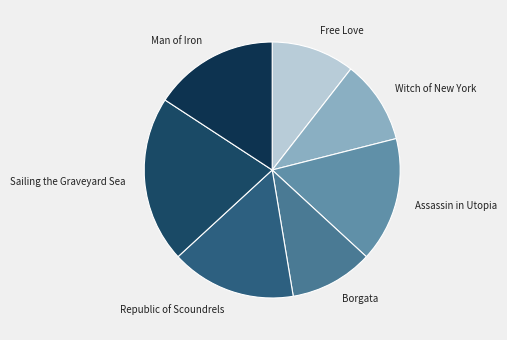

Does any single category account for the majority?

No